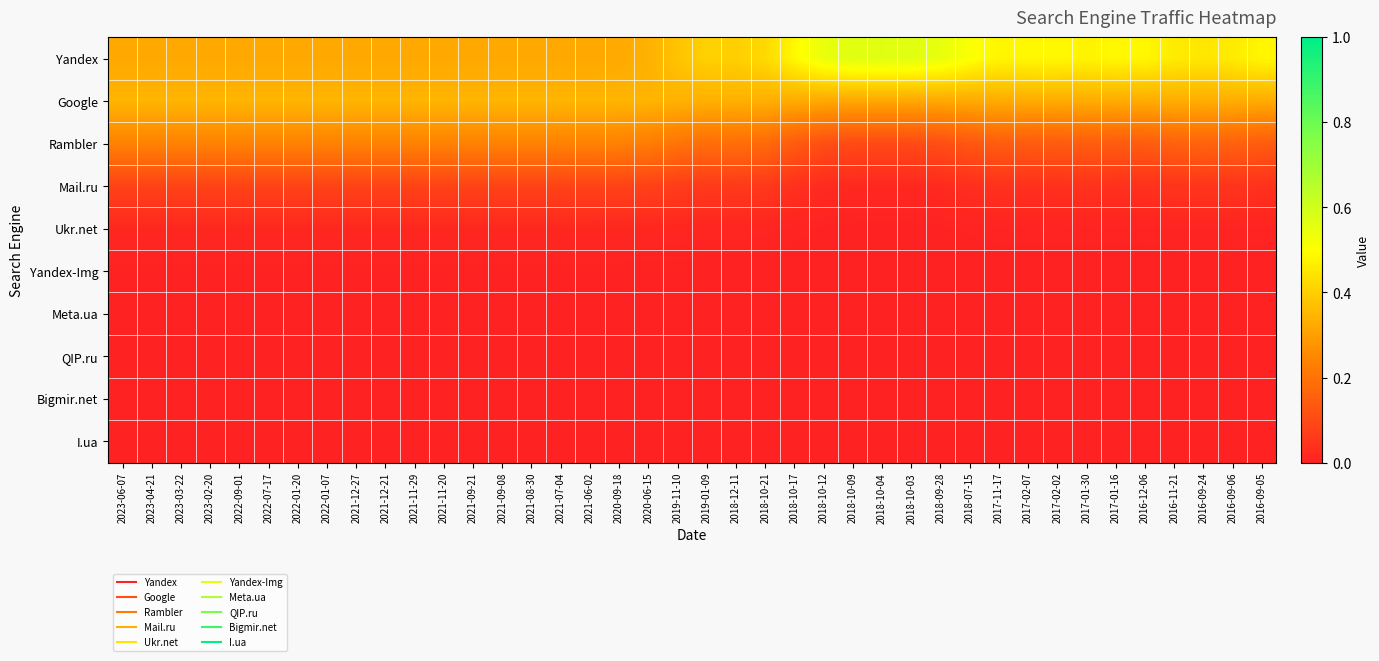

At how many categories does at least one series exceed 0?

40